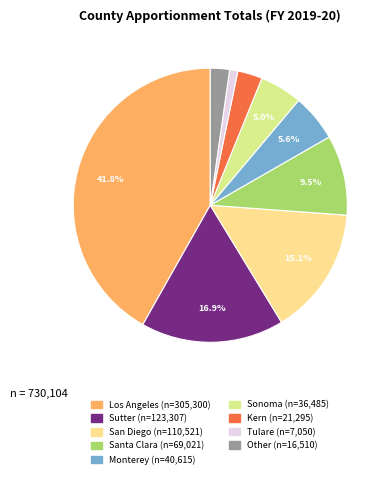

Does any single category account for the majority?

No